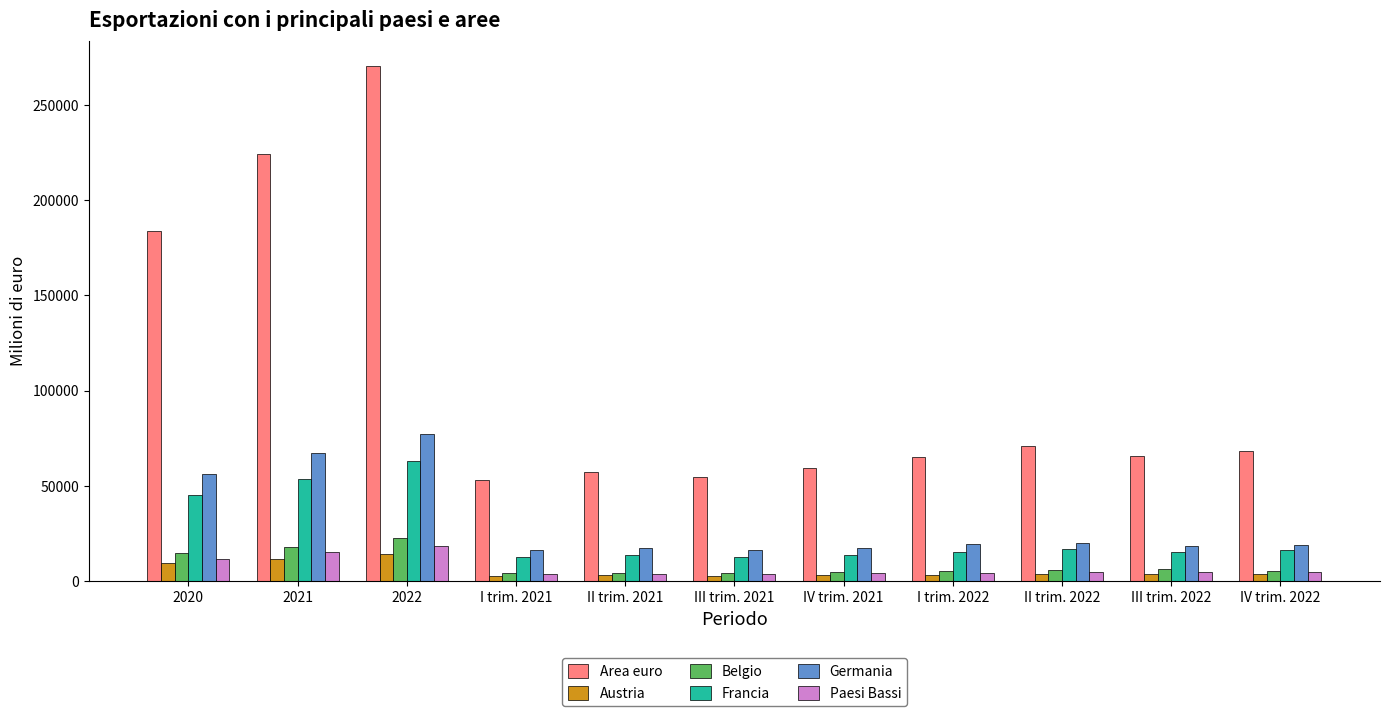

What is the average value of the Belgio series?

8805.1